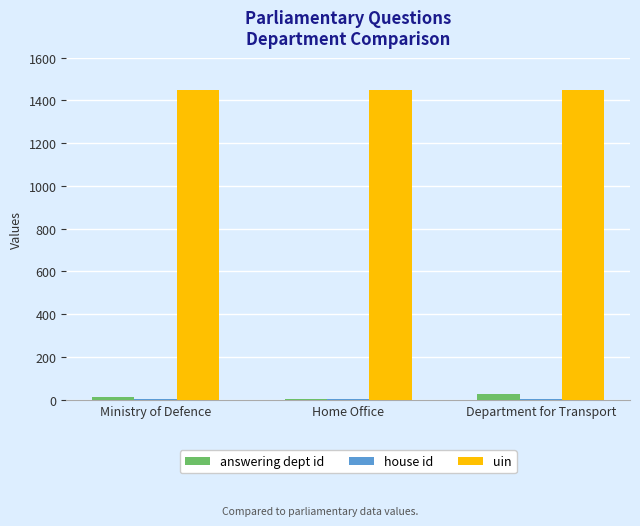

Which series has the largest total across all categories?

uin